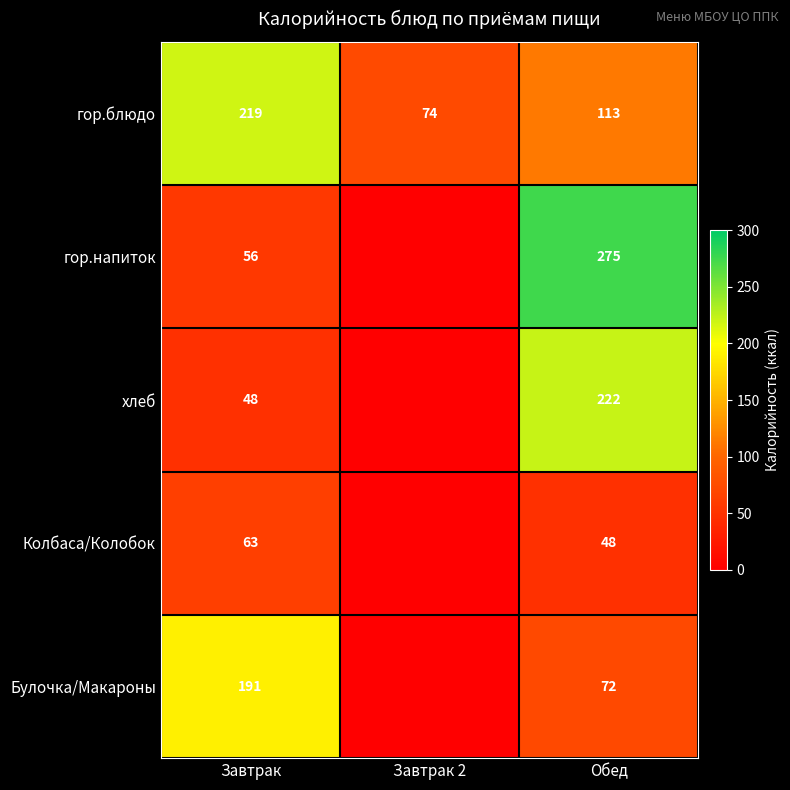

True or false: гор.блюдо has a value of 107.8 at Завтрак 2.

False